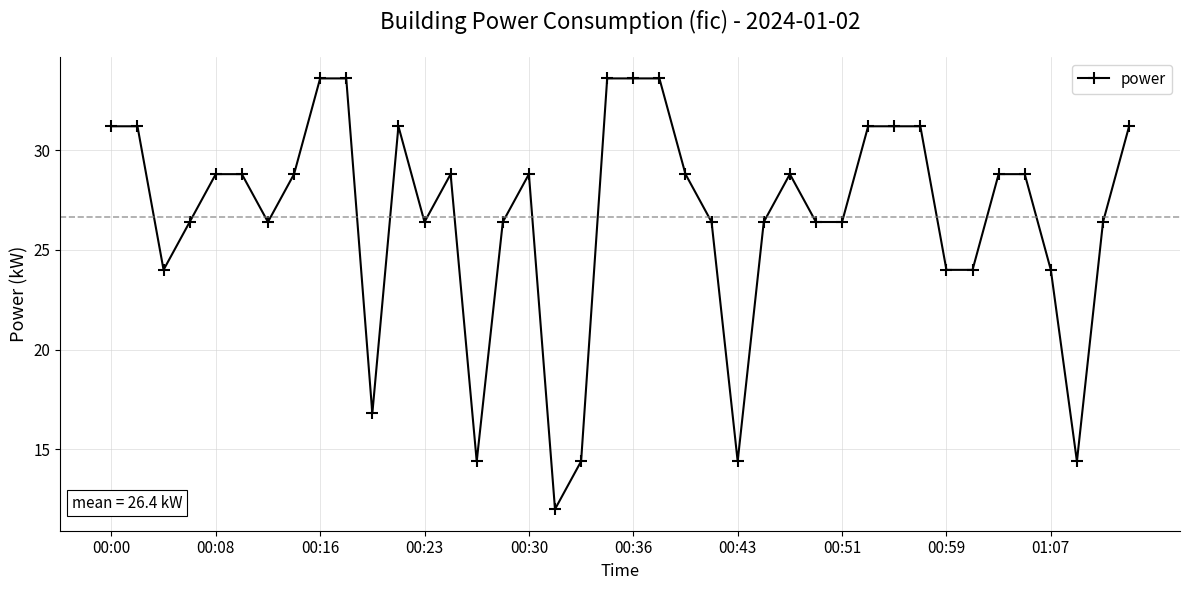

What is the greatest value displayed?

33.6